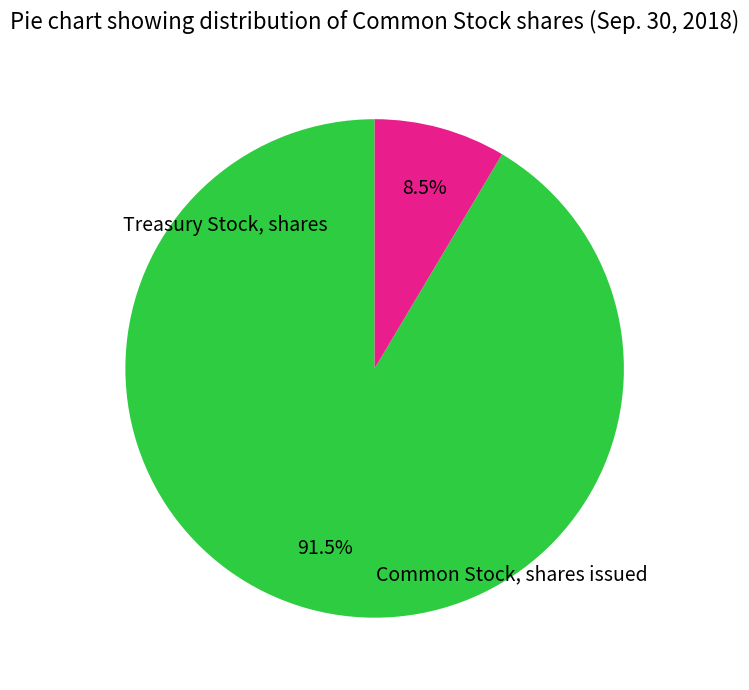

Is there a majority slice in this chart?

Yes